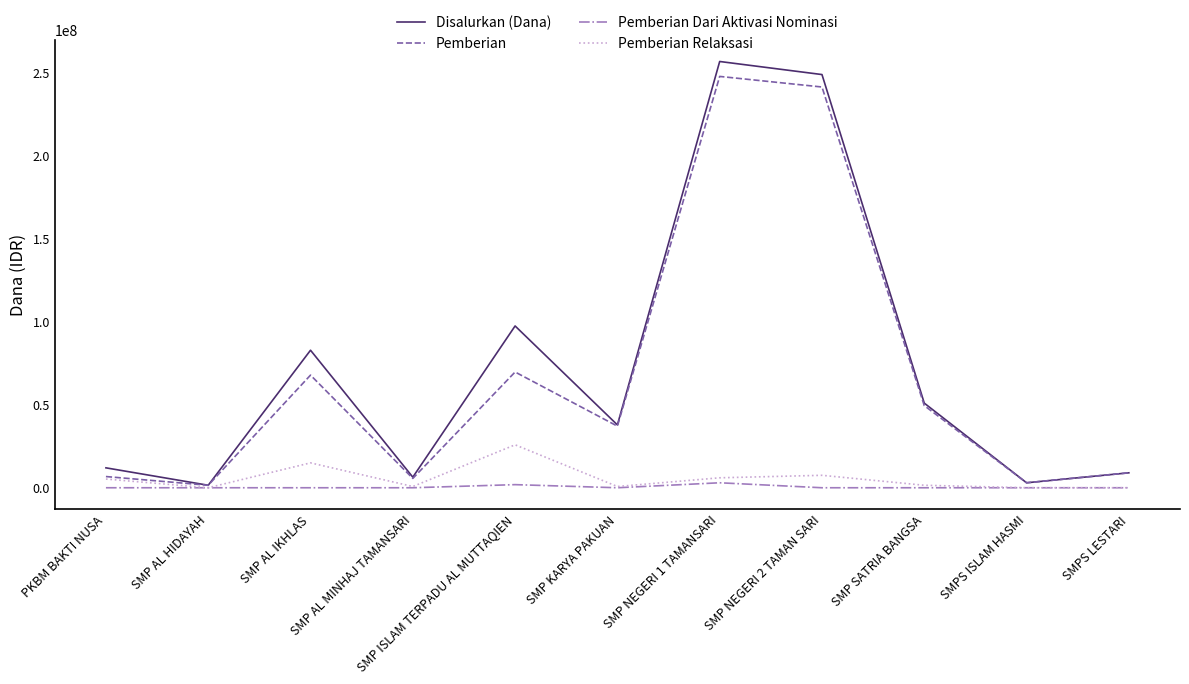

Which series has the widest spread of values?

Disalurkan (Dana)